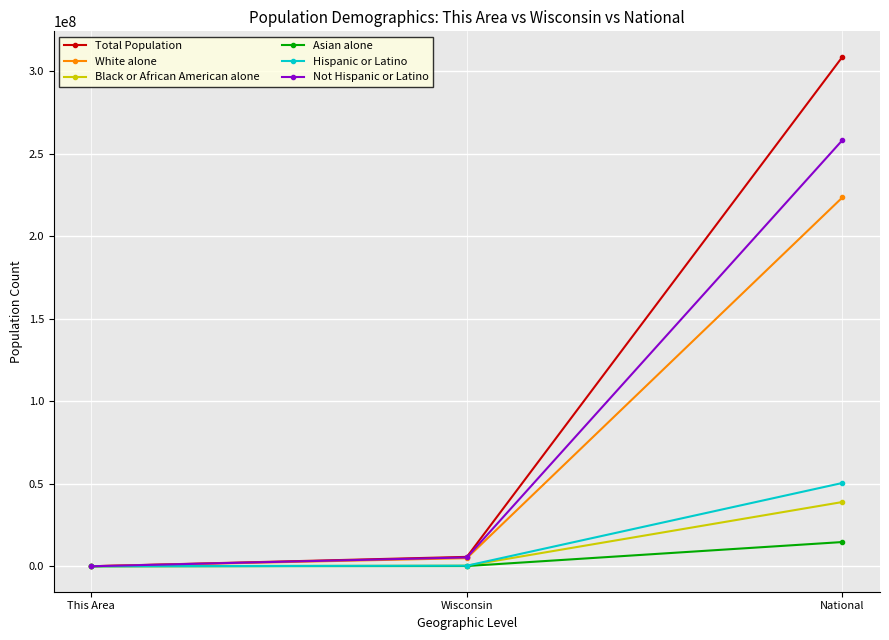

Which category has the highest value in the White alone series?

National